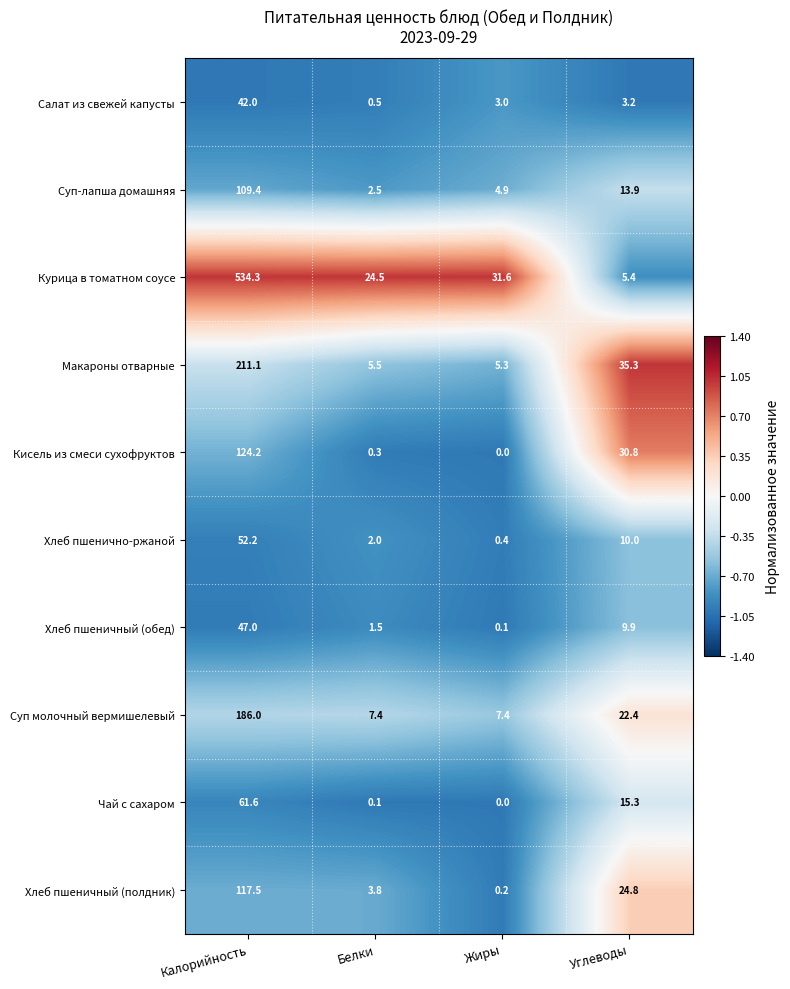

Where is Суп-лапша домашняя nearest to the value 55?

Углеводы